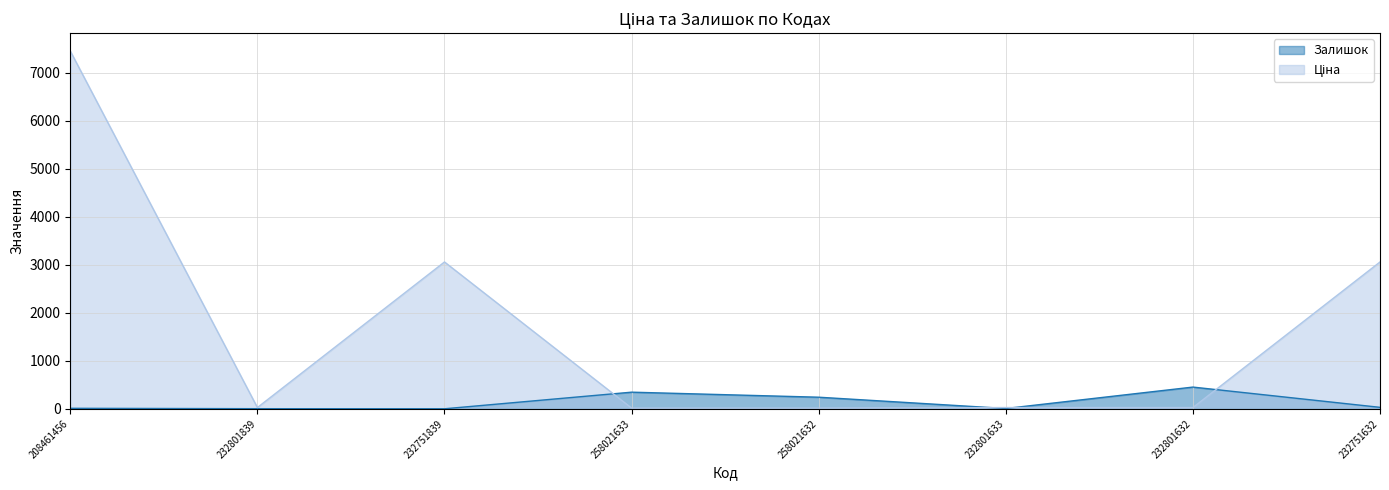

At which category does Залишок reach its first local valley?

232751839